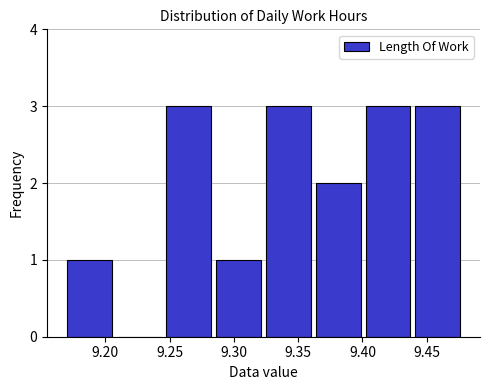

Reading left to right, list every bar in this chart as the range it spans on the x-axis followed by its height. Neither the bar edges nor the heights are printed on the chart, so give them approximately, as read against the axes.

9.170 to 9.210: 1
9.210 to 9.250: 0
9.250 to 9.285: 3
9.285 to 9.325: 1
9.325 to 9.365: 3
9.365 to 9.405: 2
9.405 to 9.440: 3
9.440 to 9.480: 3